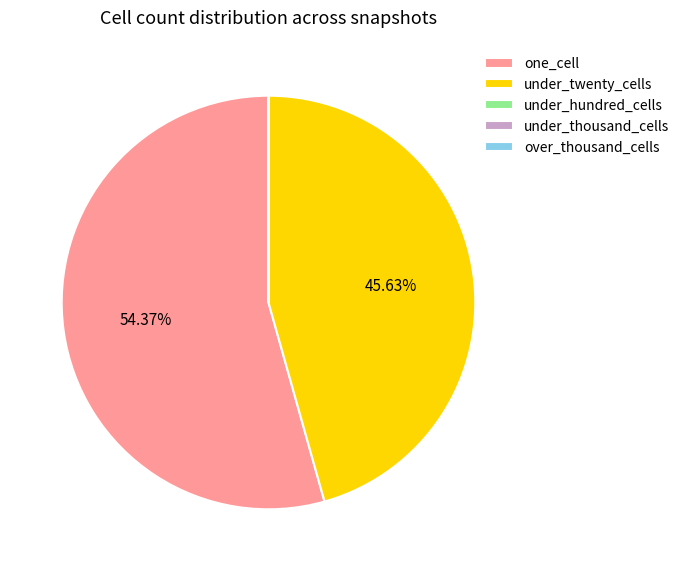

Does any single category account for the majority?

Yes